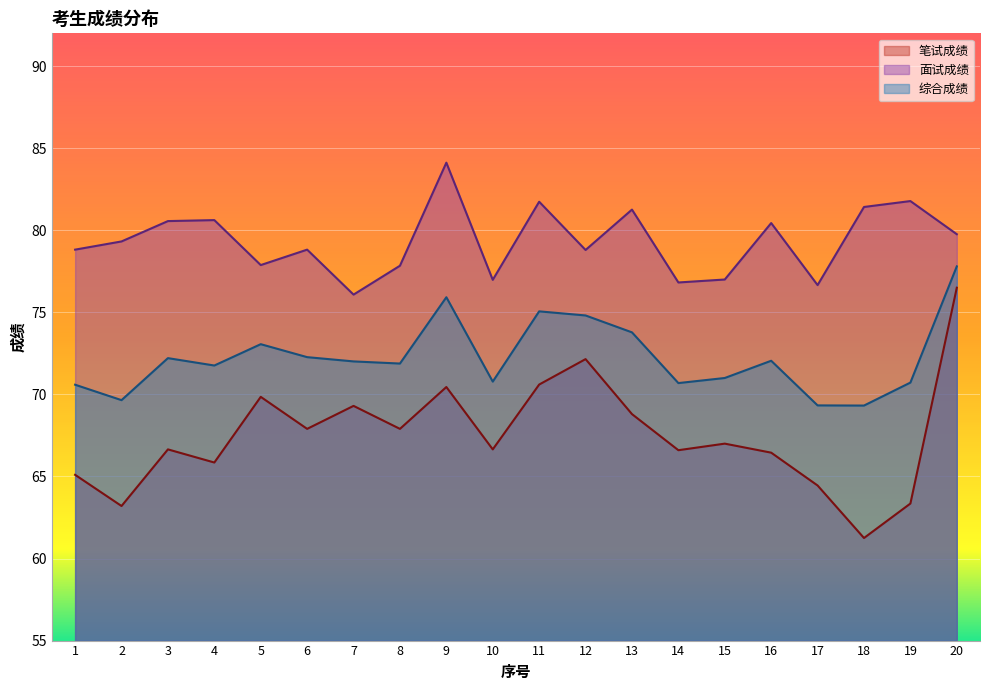

Is it true that 笔试成绩 equals 29.4 at 8?

False